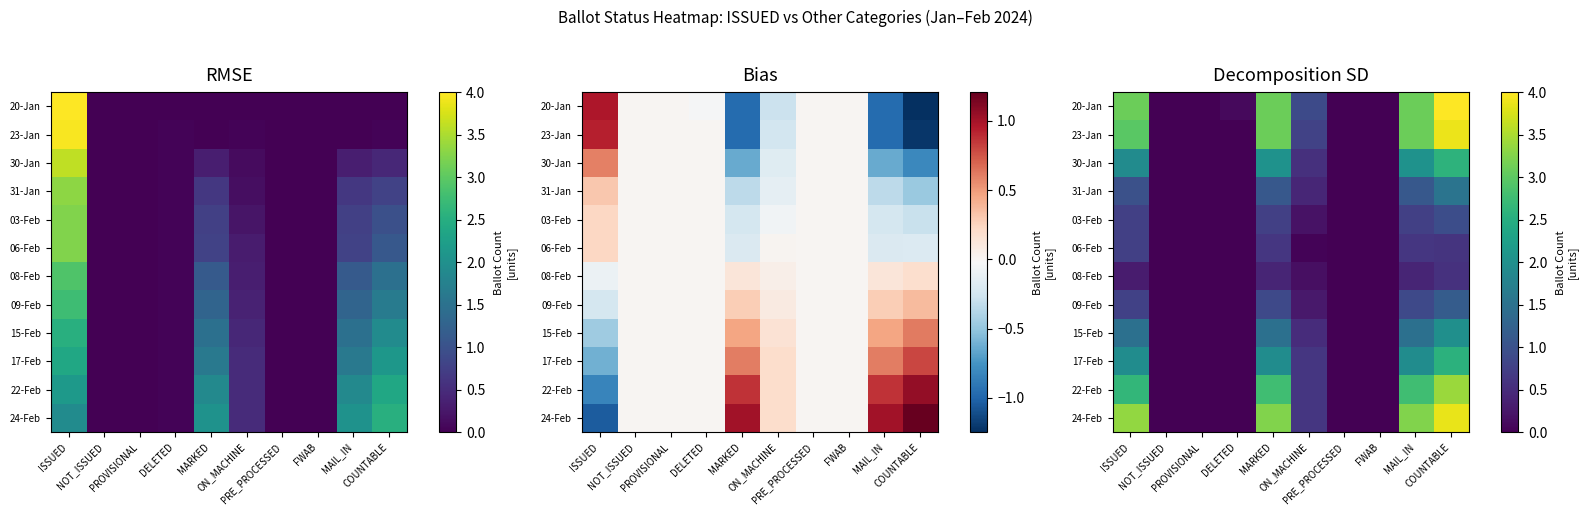

Where is 30-Jan nearest to the value 1?

ON_MACHINE